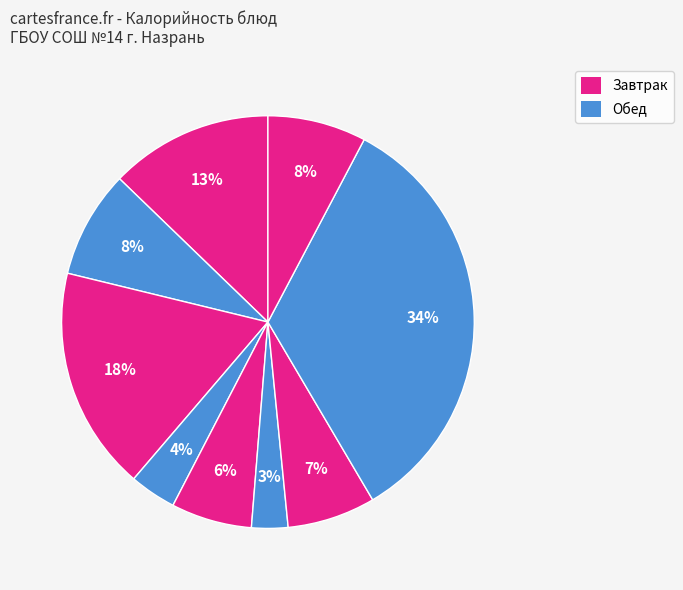

Count the number of slices in the pie.

9